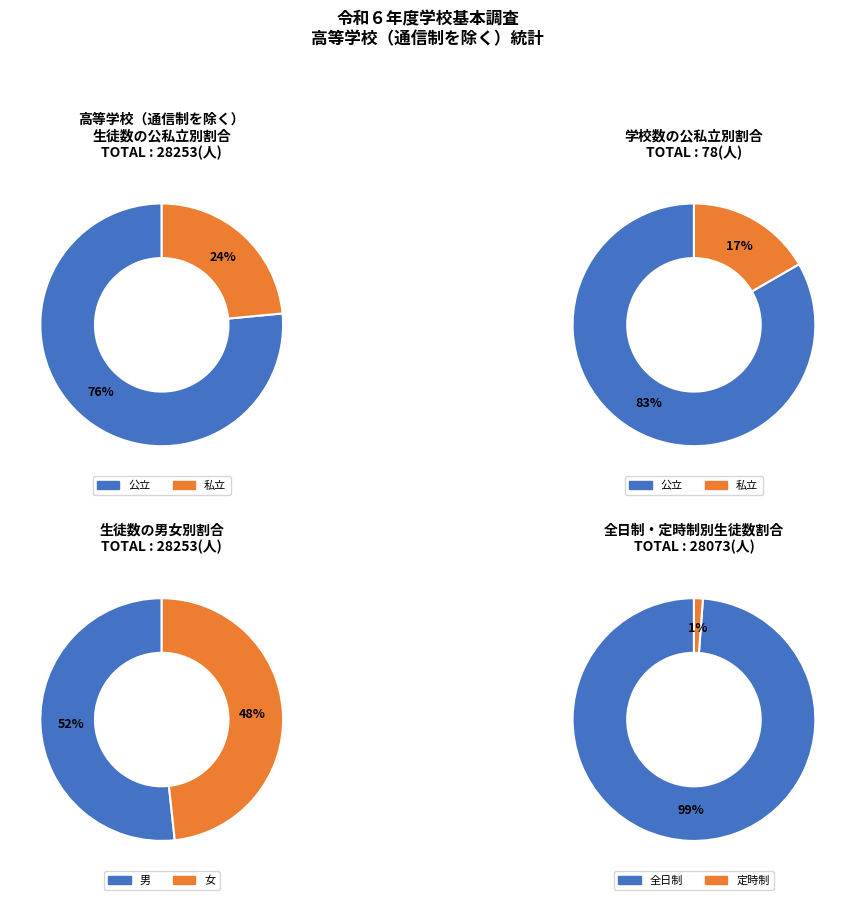

To the nearest percent, what is the average slice percentage?

50%